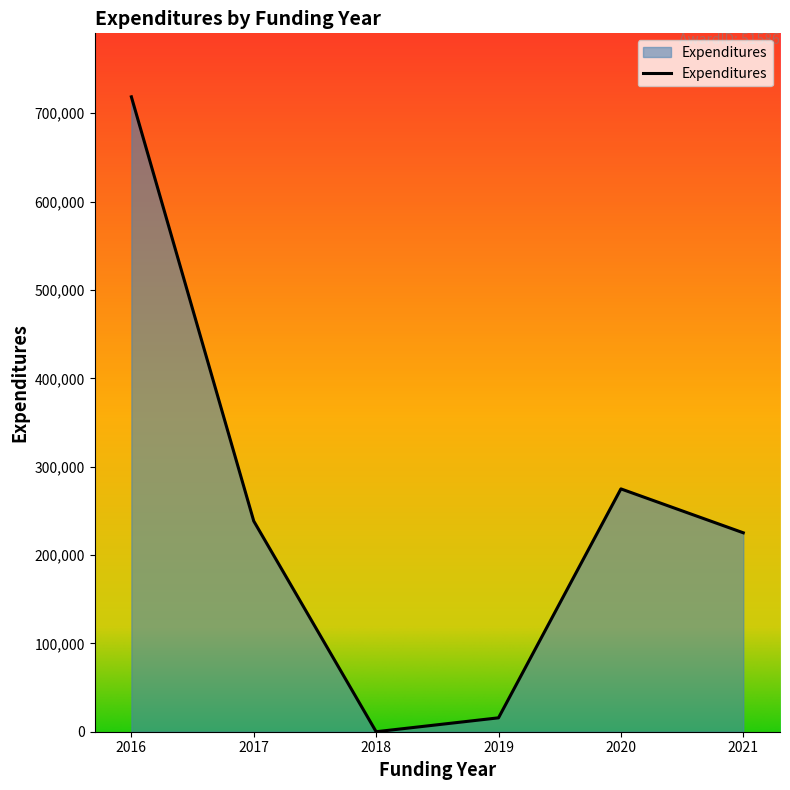

The chart shows a value of 718586 at 2016. True or false?

True